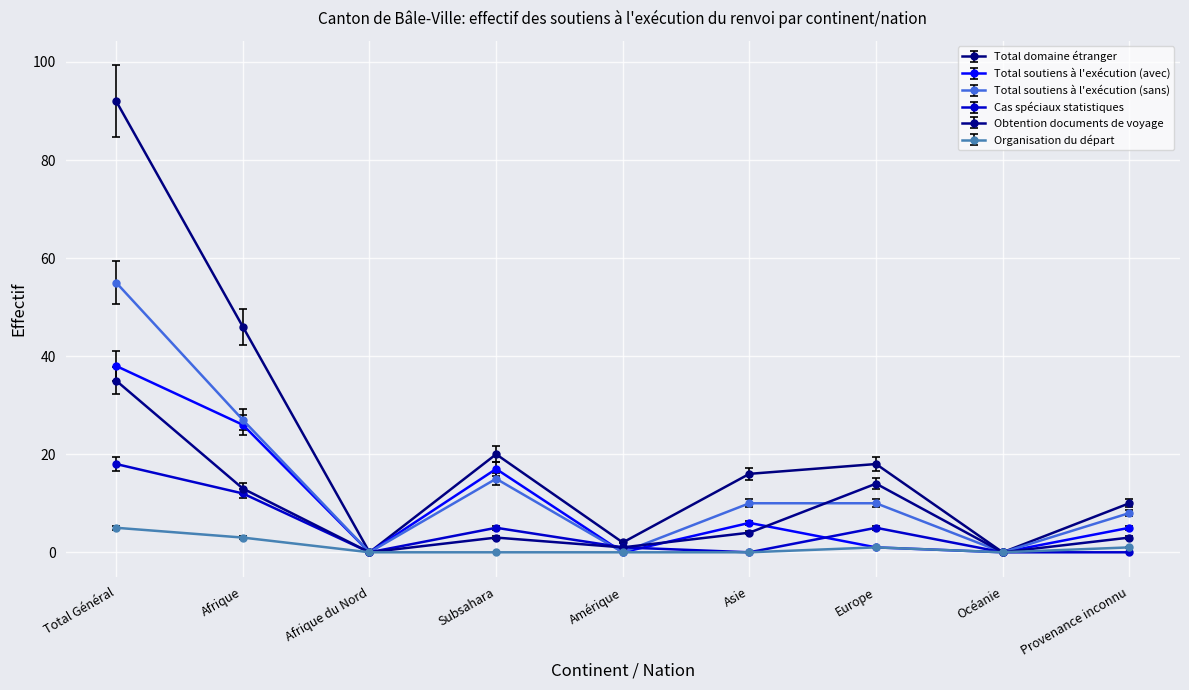

The value of Cas spéciaux statistiques at Asie is 0. True or false?

True